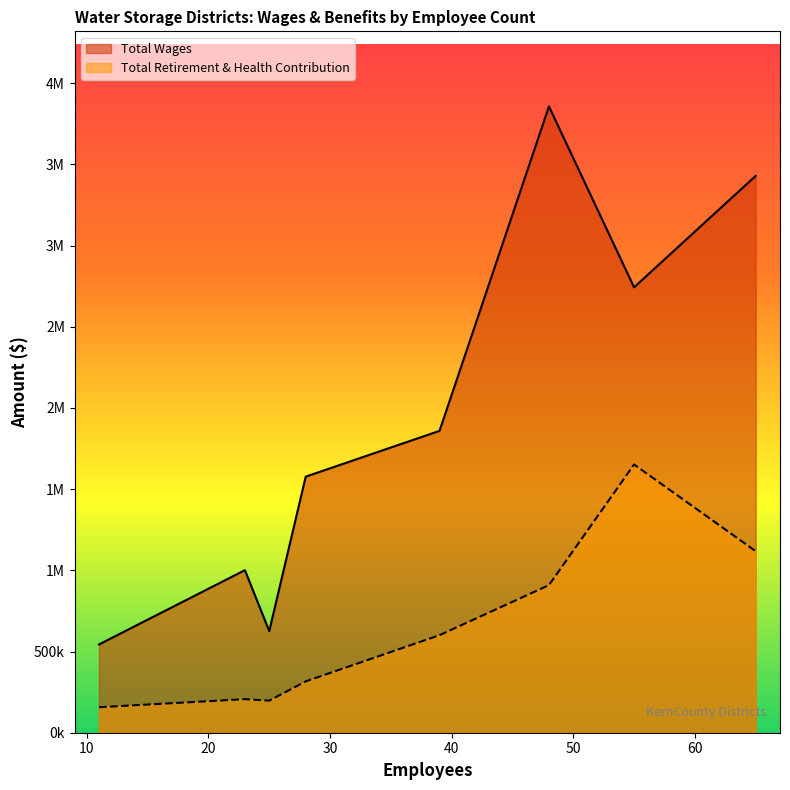

List the labels in order of Total Wages value, largest first.

48, 65, 55, 39, 28, 23, 25, 11